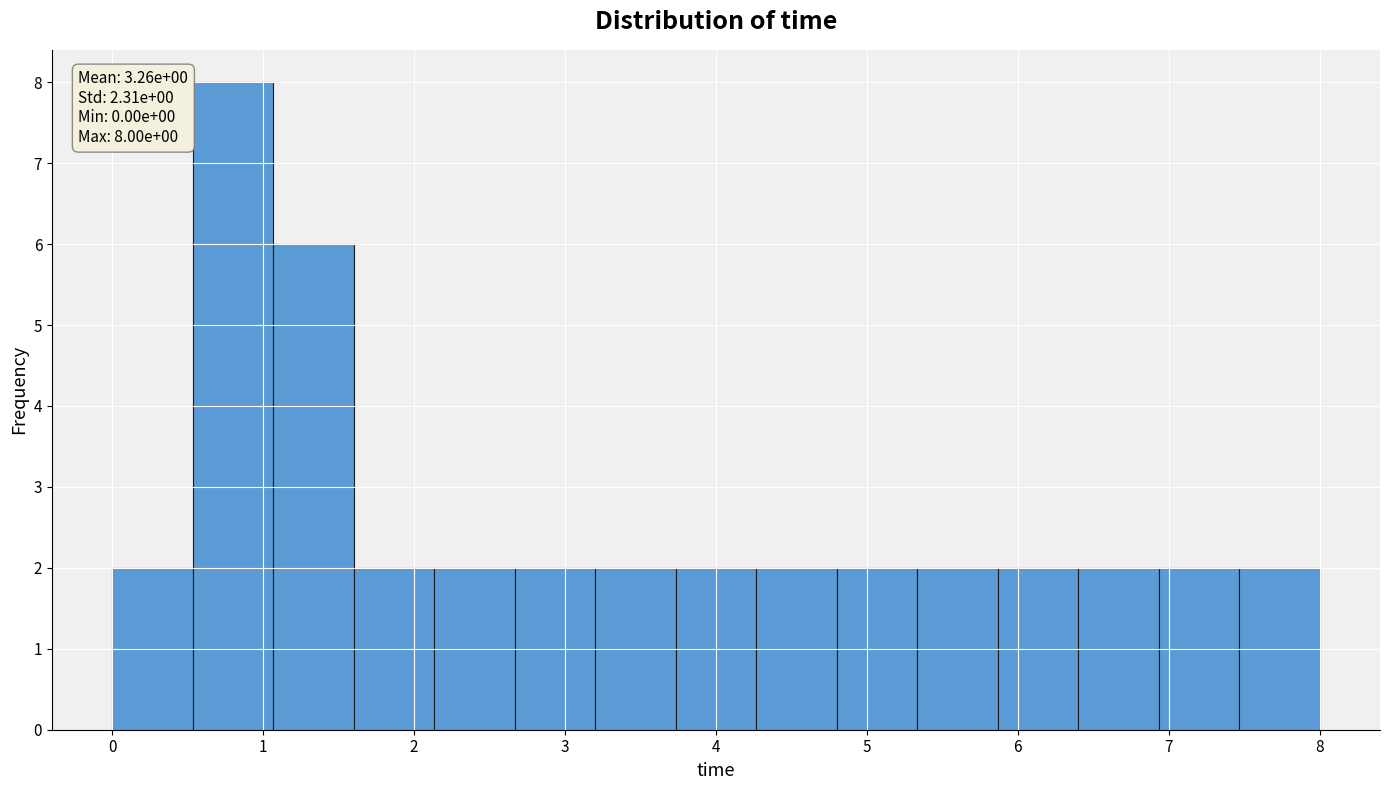

Over which range of the x-axis is the bar tallest?

0.5 to 1.1